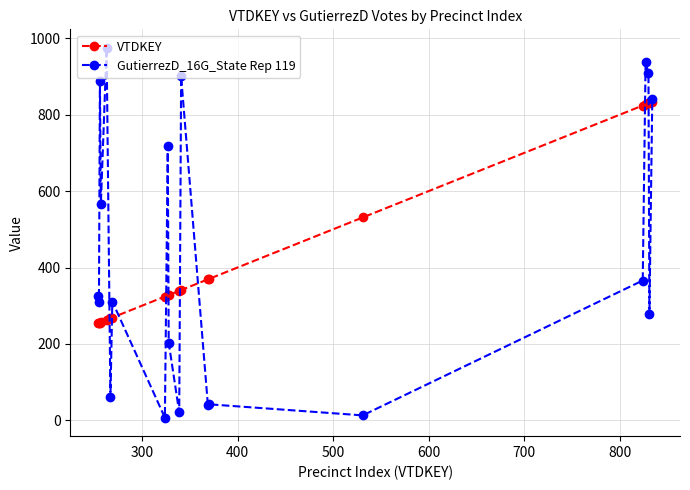

Count the number of data series in this chart.

2